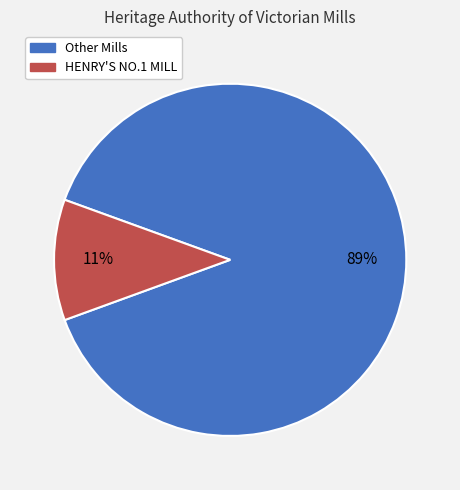

To the nearest percent, what is the difference between the largest and smallest slice percentages?

78%